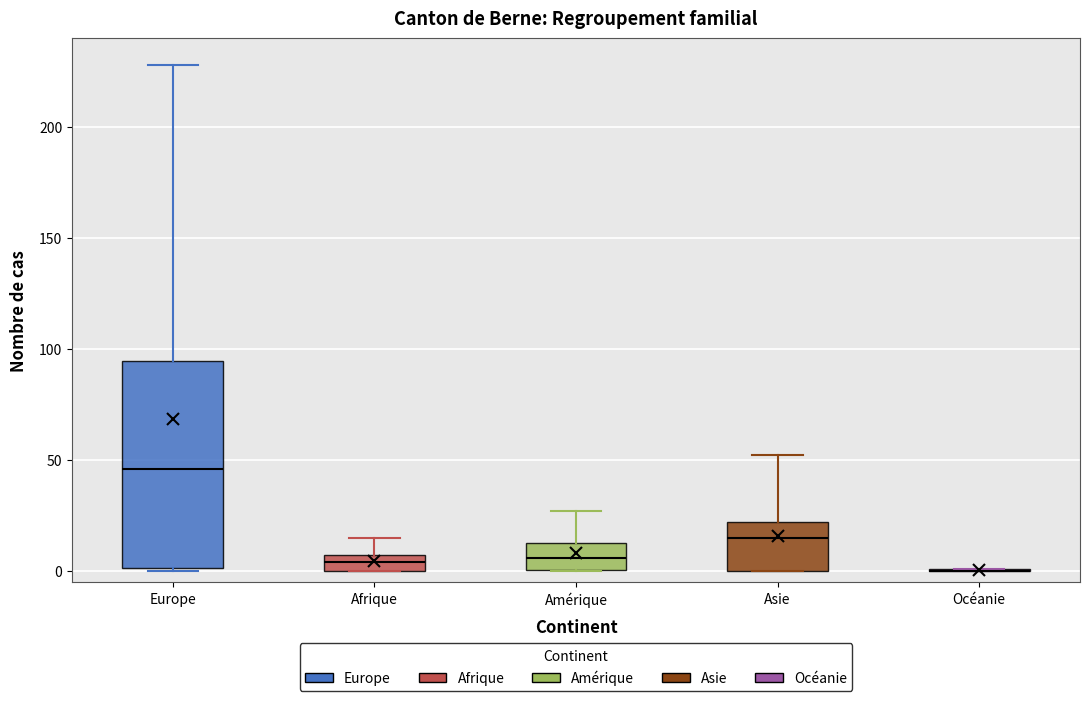

Comparing the boxes themselves (not the whiskers), which one is the tallest?

Europe